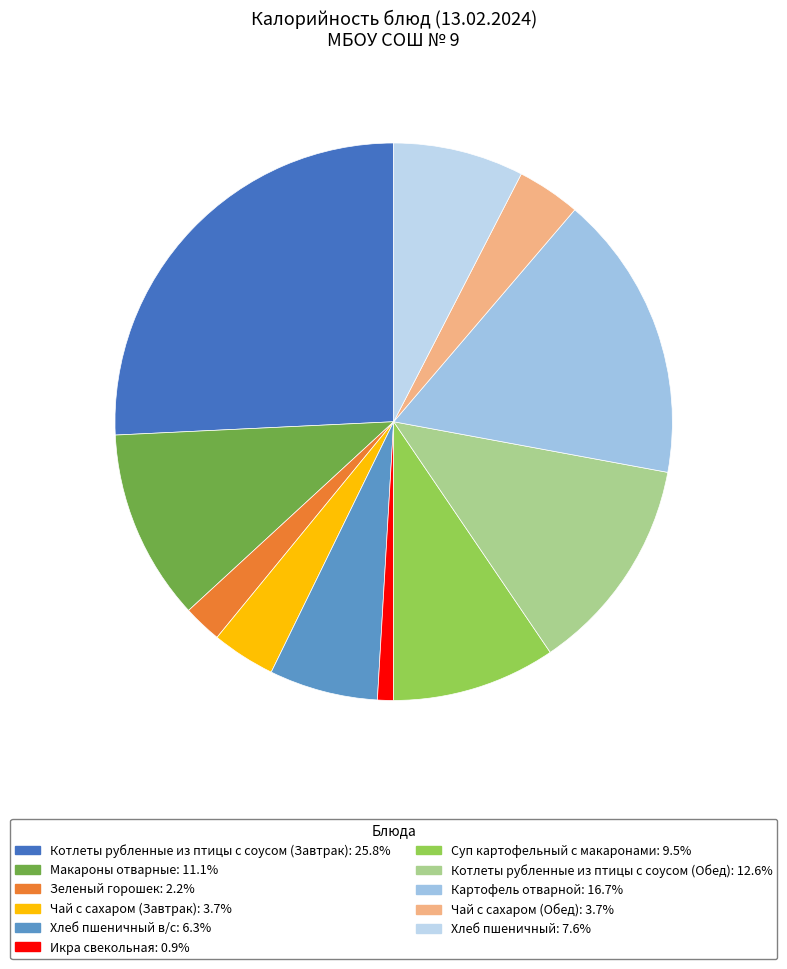

How many slices are in this pie chart?

11